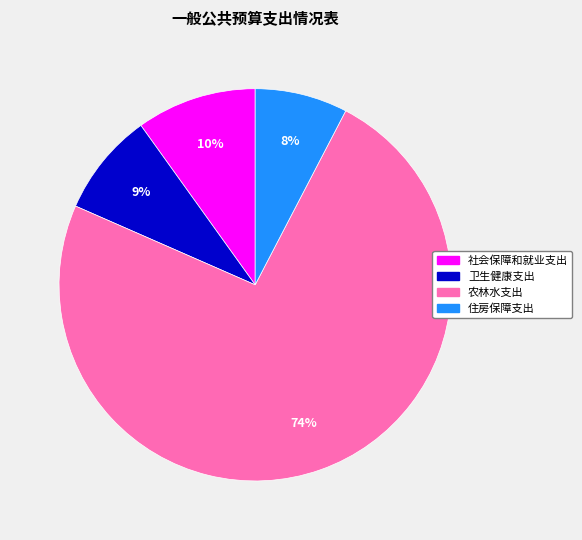

Which has a higher value, 农林水支出 or 社会保障和就业支出?

农林水支出